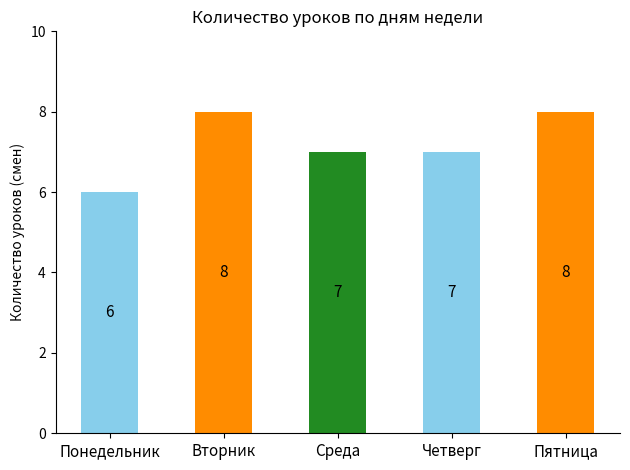

What is the change in value from Среда to Пятница?

+1